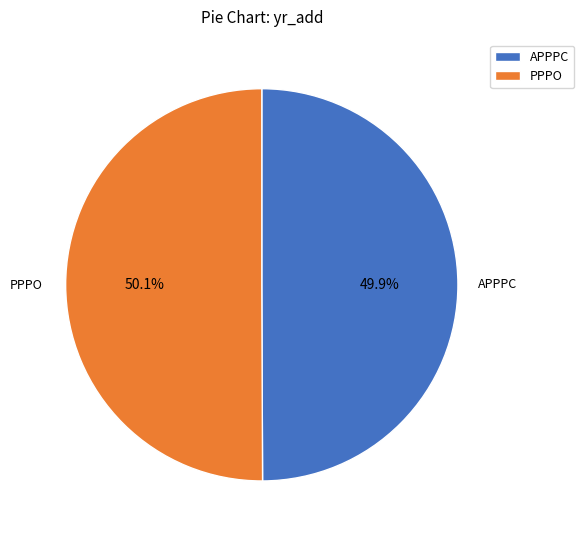

To the nearest percent, what percentage of the pie is PPPO?

50%